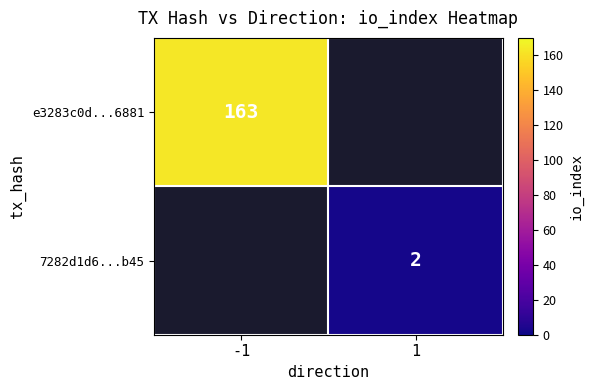

The value of 7282d1d6...b45 at 1 is 2. True or false?

True